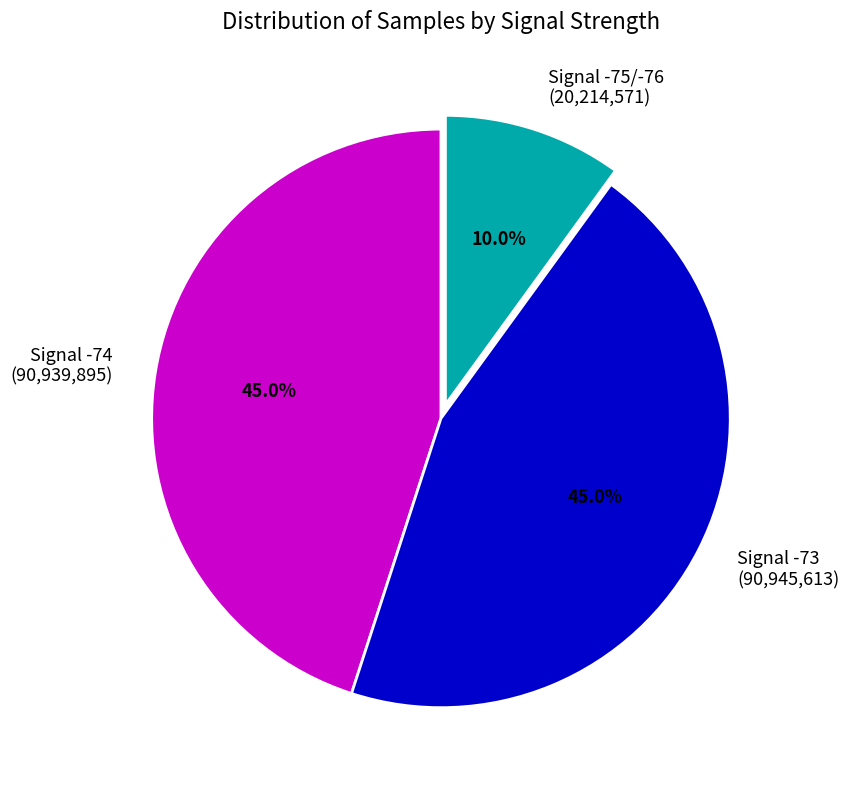

Combined, do Signal -73 (90,945,613) and Signal -74 (90,939,895) account for over 50%?

Yes